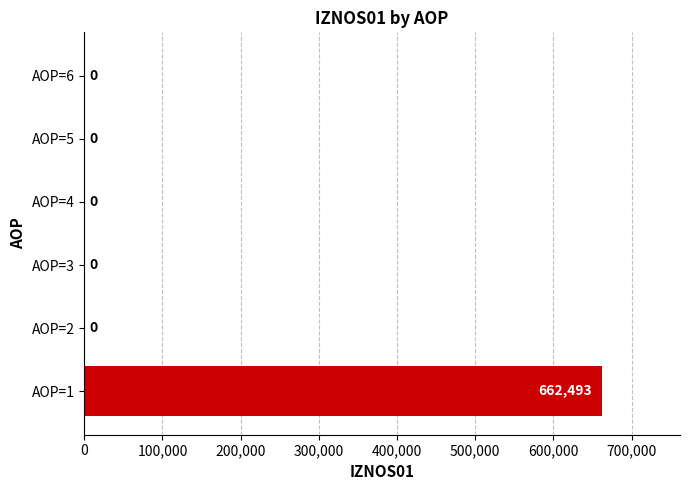

What is the maximum value shown in the chart?

662493